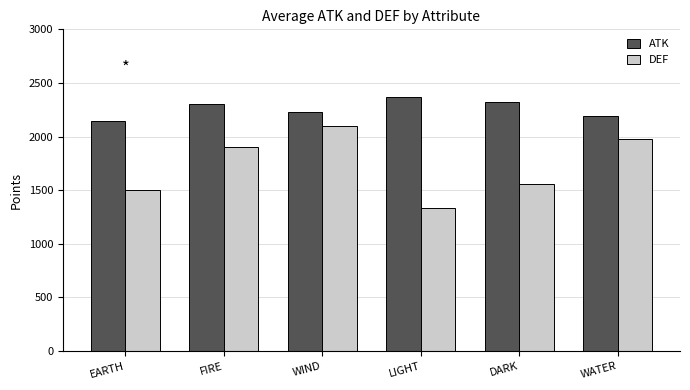

What are all the series names shown in the legend?

ATK, DEF